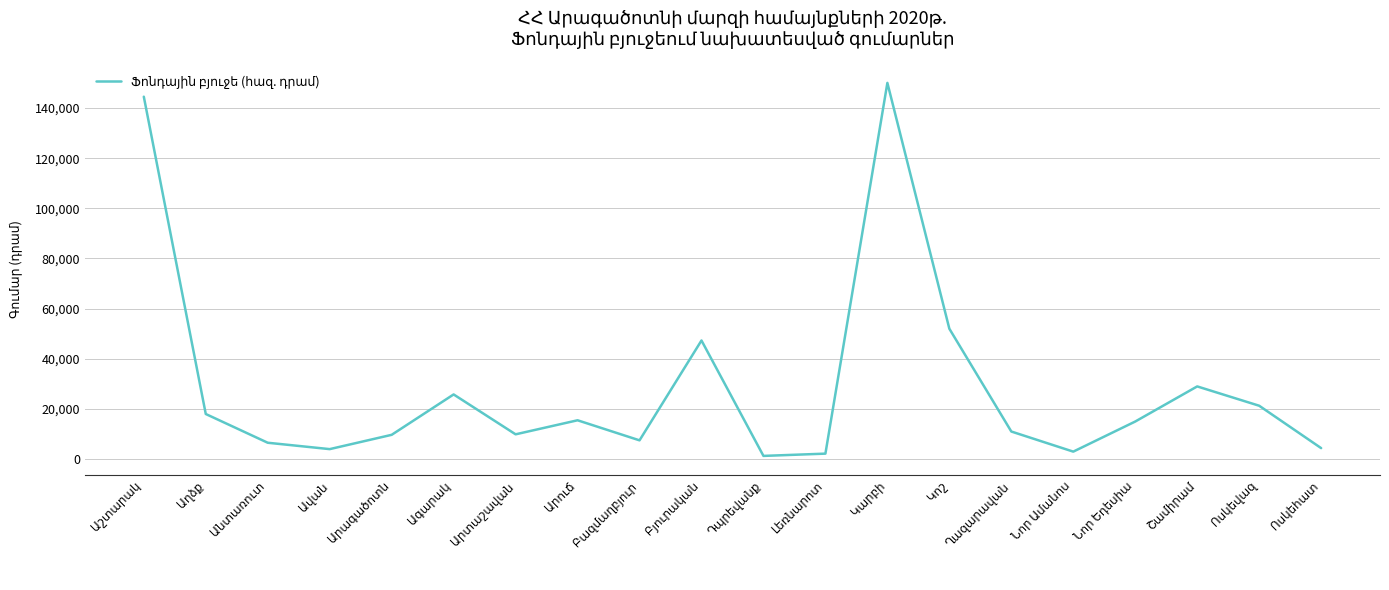

What is the difference between the maximum and minimum values?

148702.8